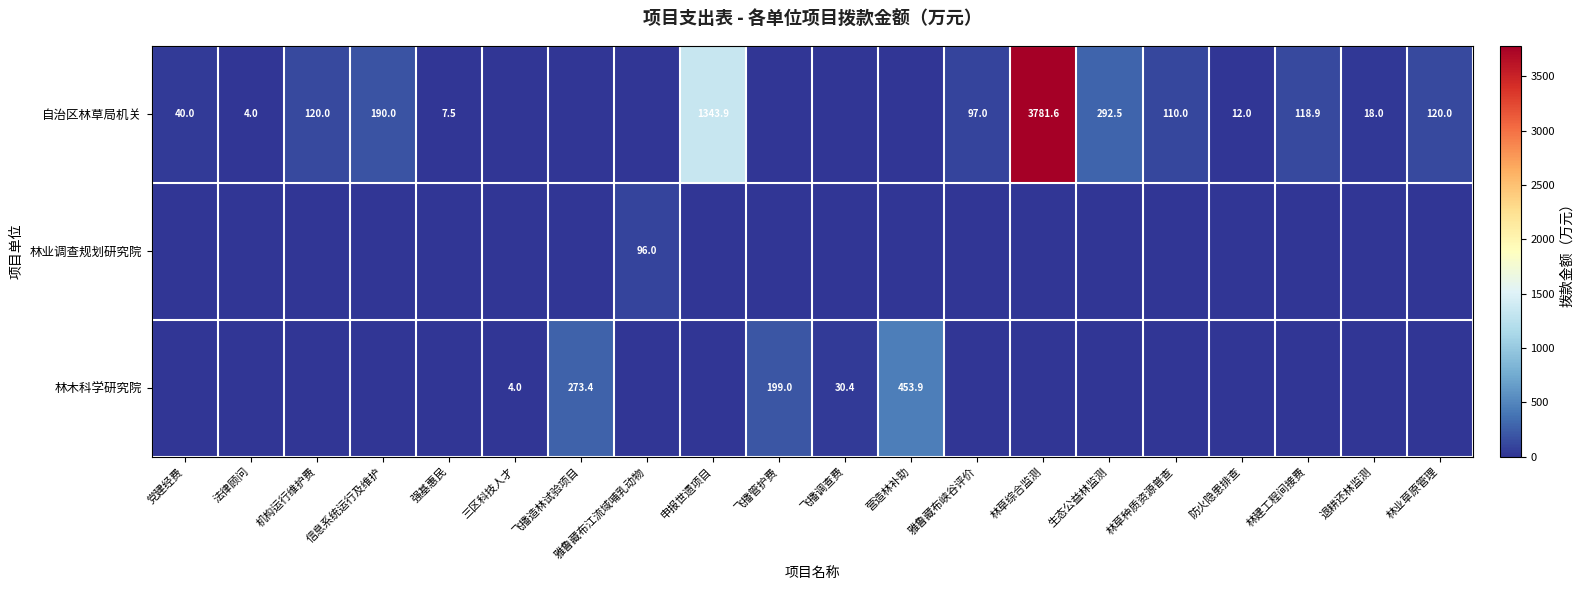

What is the sum of the 林木科学研究院 values at 飞播造林试验项目 and 三区科技人才?

277.4